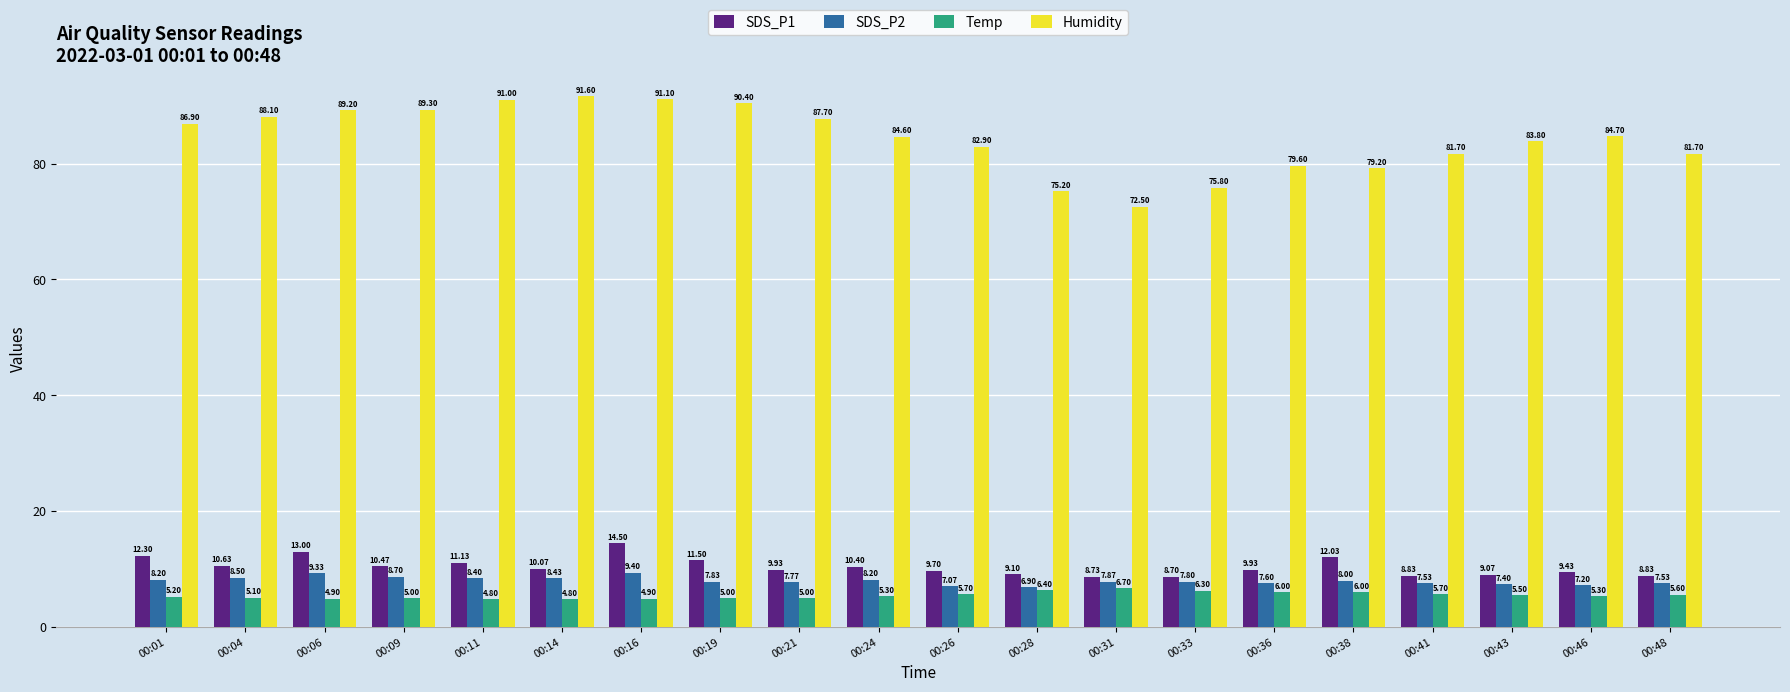

At which label does Temp first exceed 5?

00:01